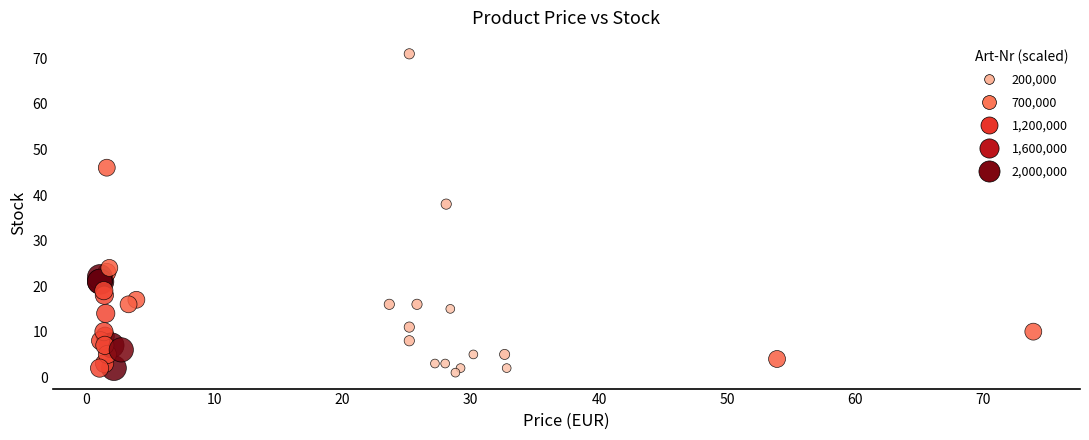

What Y value in the scatter plot is closest to 36?

38